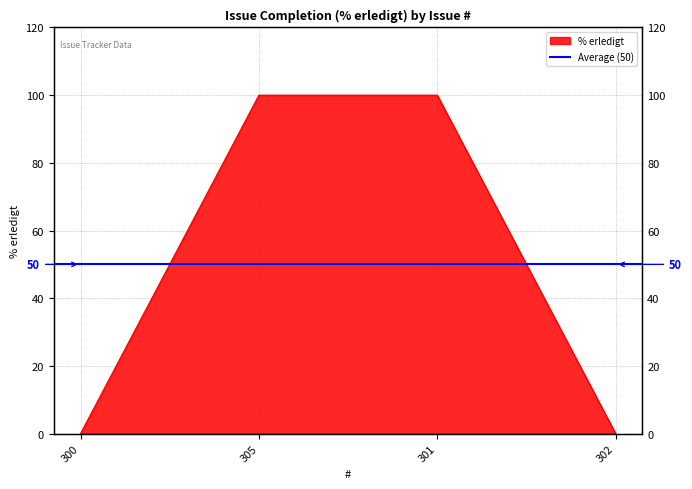

What is the maximum value shown in the chart?

100